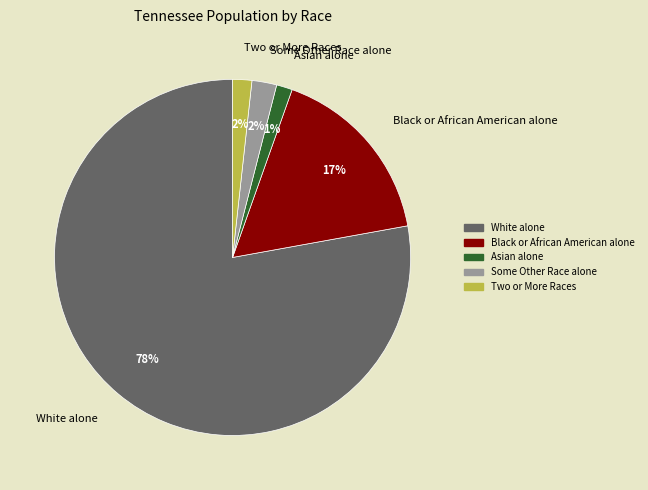

To the nearest percent, what is the combined percentage of White alone and Some Other Race alone?

80%